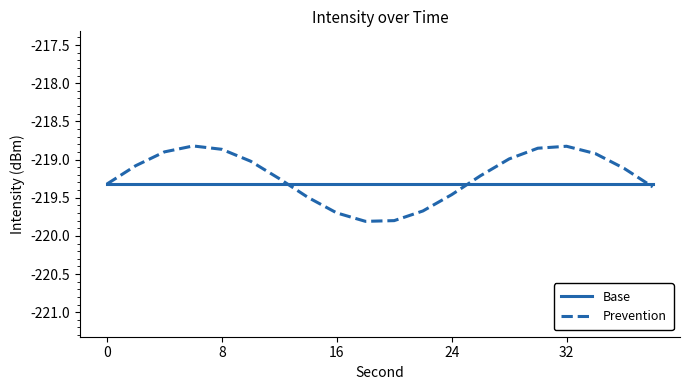

What is the minimum value for Prevention?

-219.8